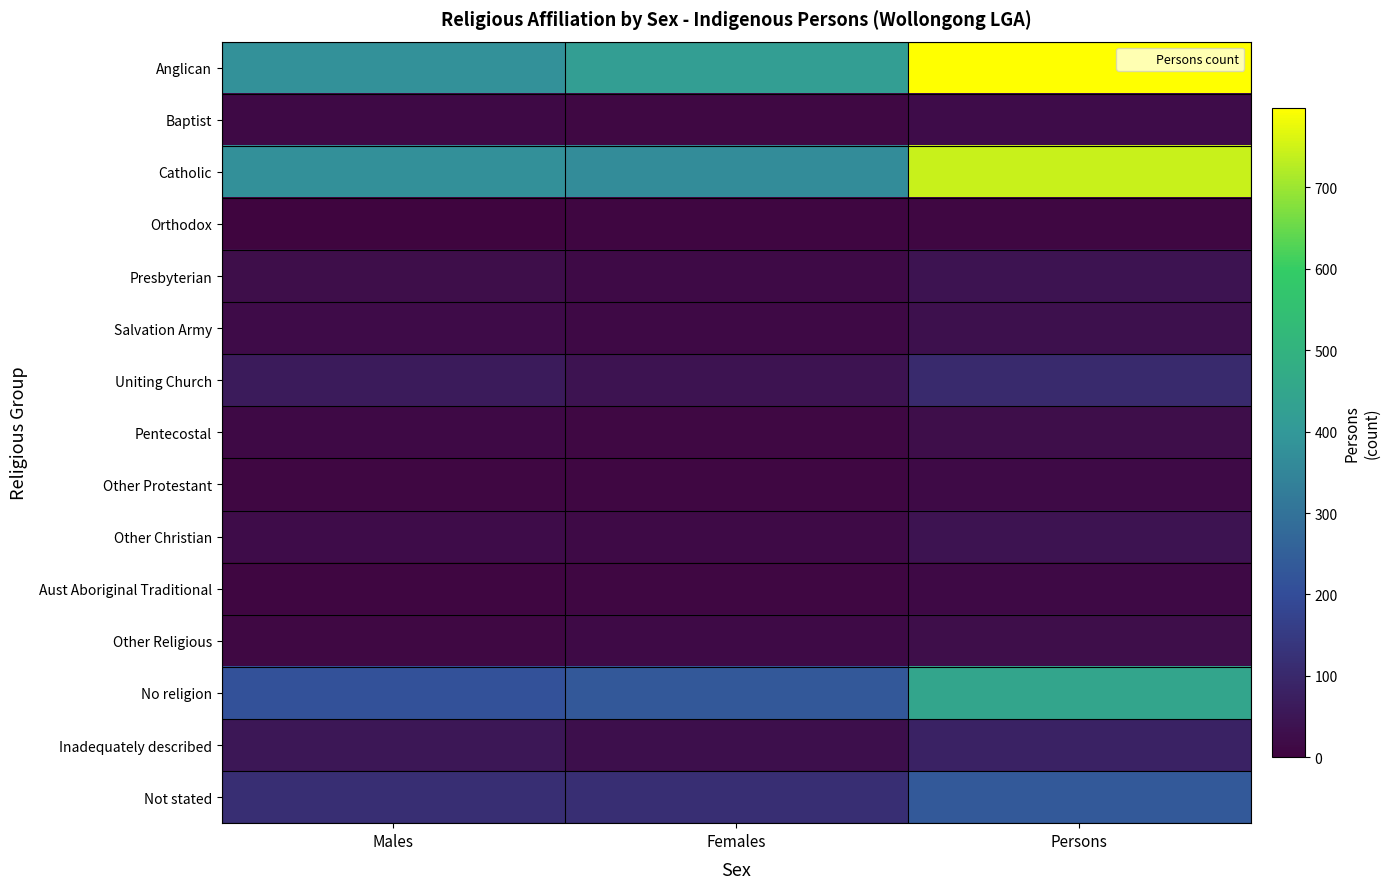

Which series has the largest range (max minus min)?

Anglican